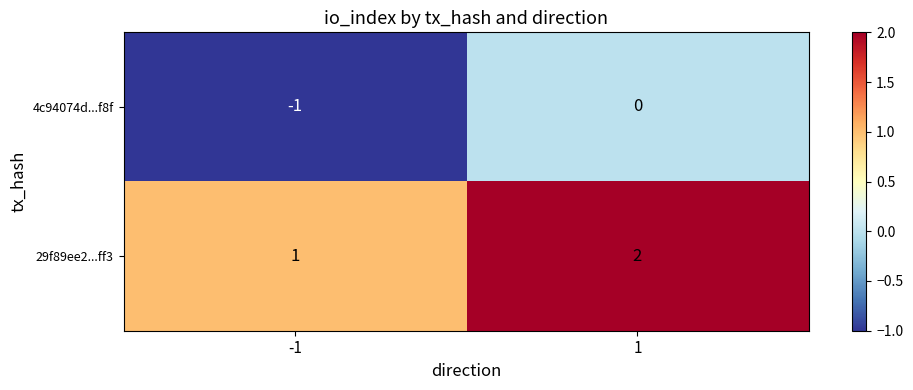

Reading left to right, list all the values displayed in this chart.

4c94074d...f8f: -1=-1	1=0
29f89ee2...ff3: -1=1	1=2